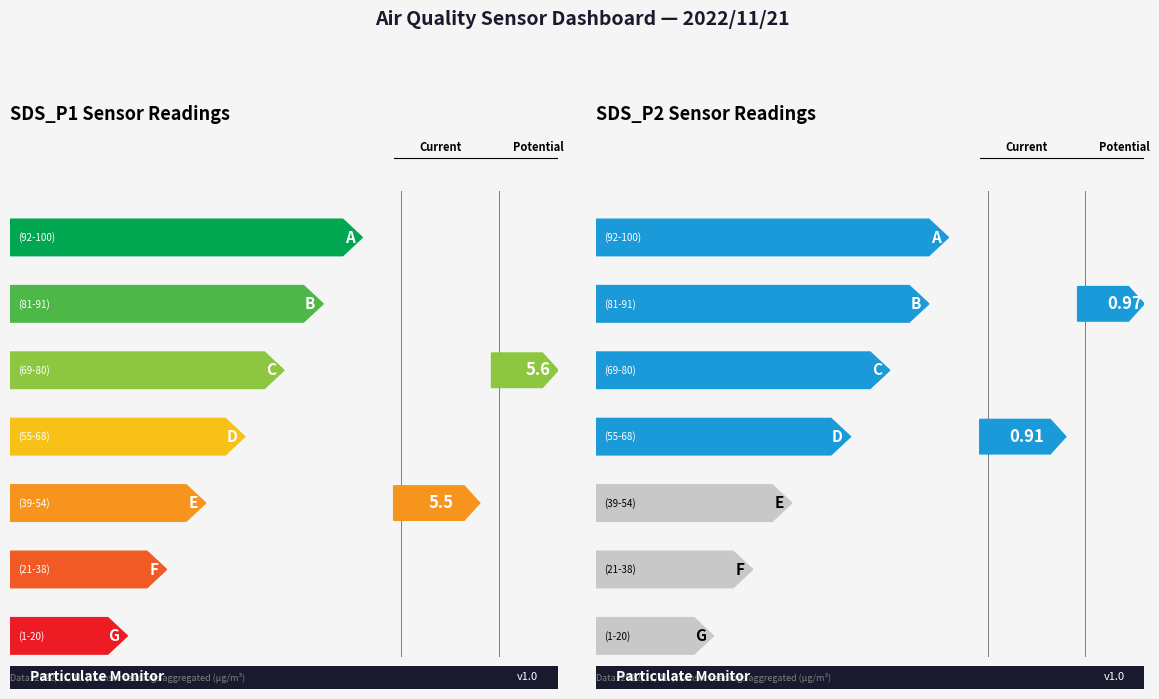

True or false: SDS_P2 and SDS_P1 cross at least once.

False